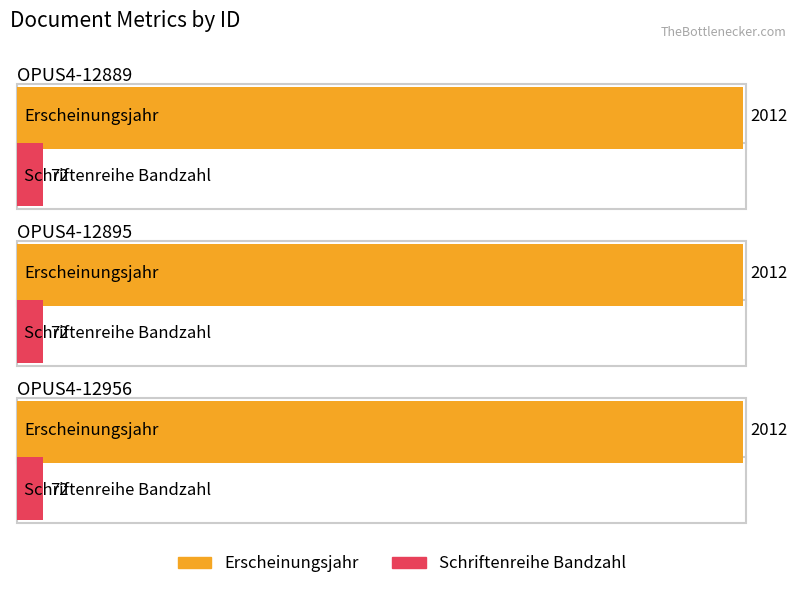

Rank the series by their average value, from highest to lowest.

Erscheinungsjahr, Schriftenreihe Bandzahl